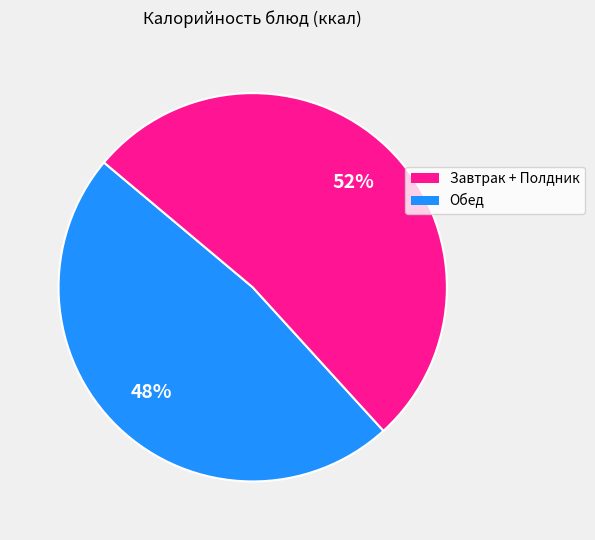

To the nearest percent, what is the difference between the largest and smallest slice percentages?

4%